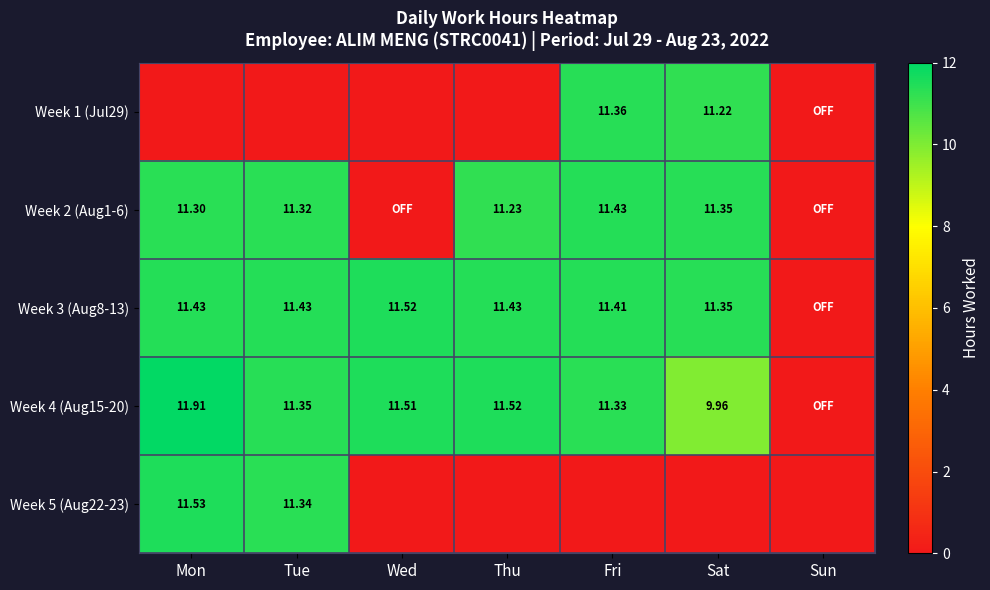

Rank the series by their maximum value, from lowest to highest.

Week 1 (Jul29), Week 2 (Aug1-6), Week 3 (Aug8-13), Week 5 (Aug22-23), Week 4 (Aug15-20)